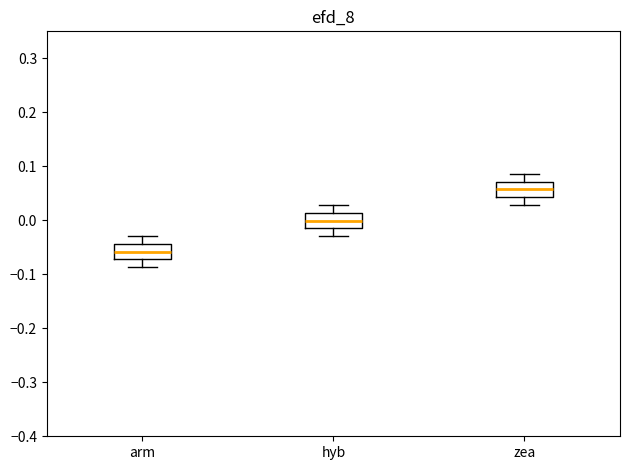

Reading left to right, transcribe this box plot: for each box, give where its median line is, the range the box spans, and where its two whiskers end, as read against the y-axis. The values are not printed on the chart, so give them approximately, as read against the axis.

arm: median -0.06, box -0.07 to -0.04, whiskers -0.09 to -0.03
hyb: median 0.00, box -0.01 to 0.01, whiskers -0.03 to 0.03
zea: median 0.06, box 0.04 to 0.07, whiskers 0.03 to 0.09